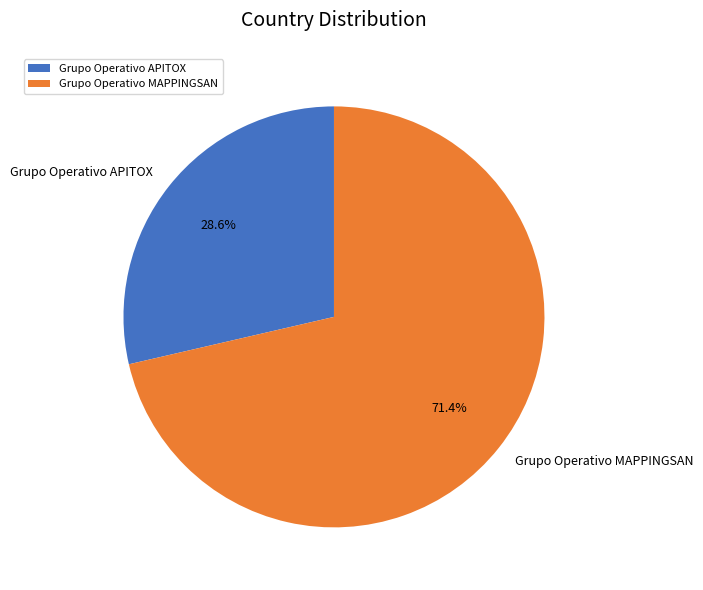

Rank the categories by value from highest to lowest.

Grupo Operativo MAPPINGSAN, Grupo Operativo APITOX